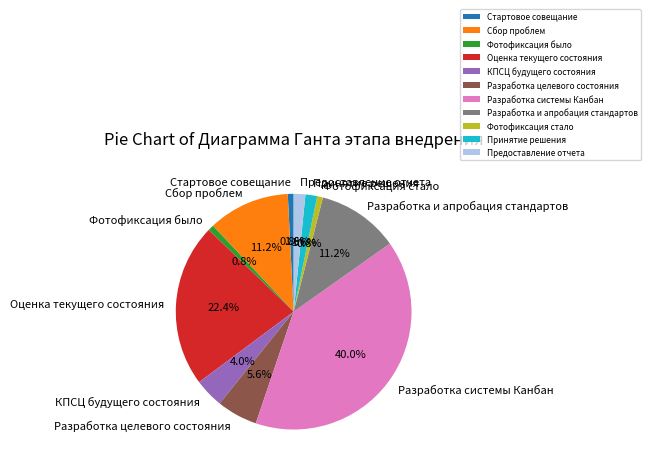

Is the sum of Разработка и апробация стандартов and Стартовое совещание greater than half?

No